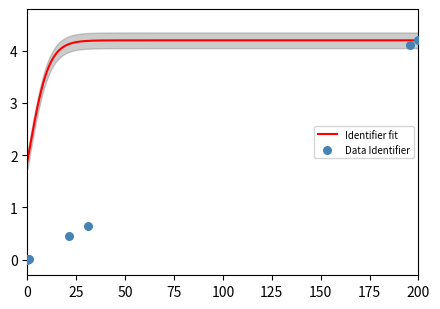

What is the maximum value for Identifier fit?

4.2